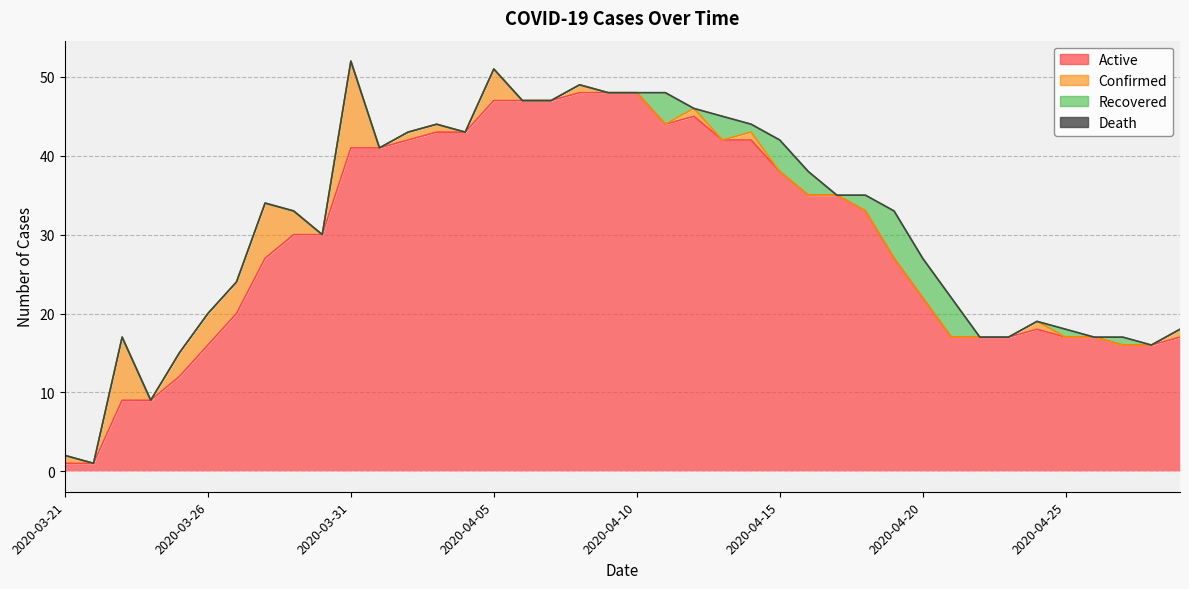

What is the label of the 8th point from the right?

2020-04-22